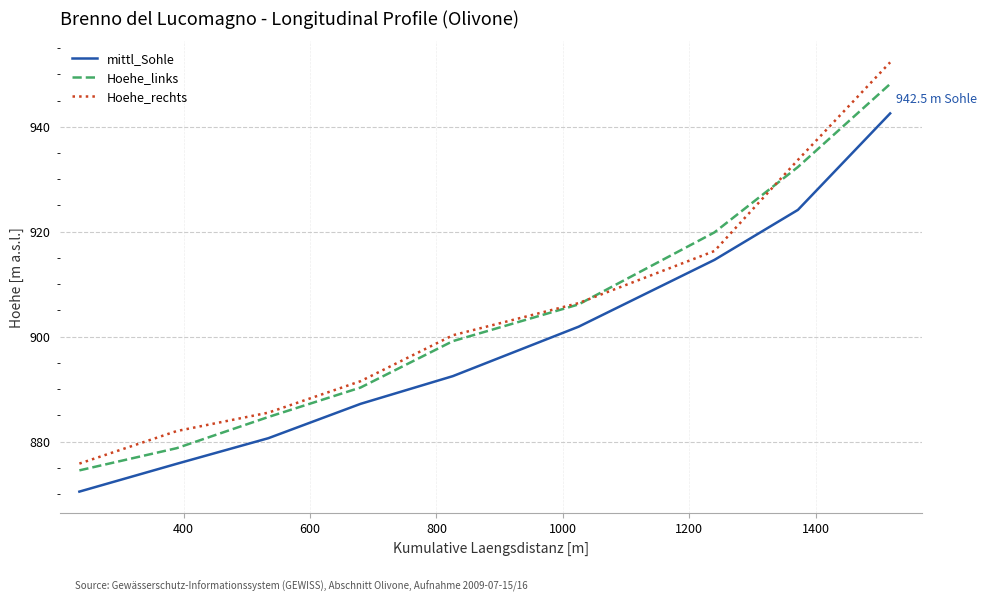

Which series has the largest range (max minus min)?

Hoehe_rechts